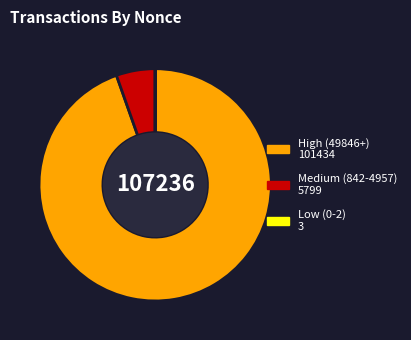

Is there any slice that represents more than half of the pie?

Yes